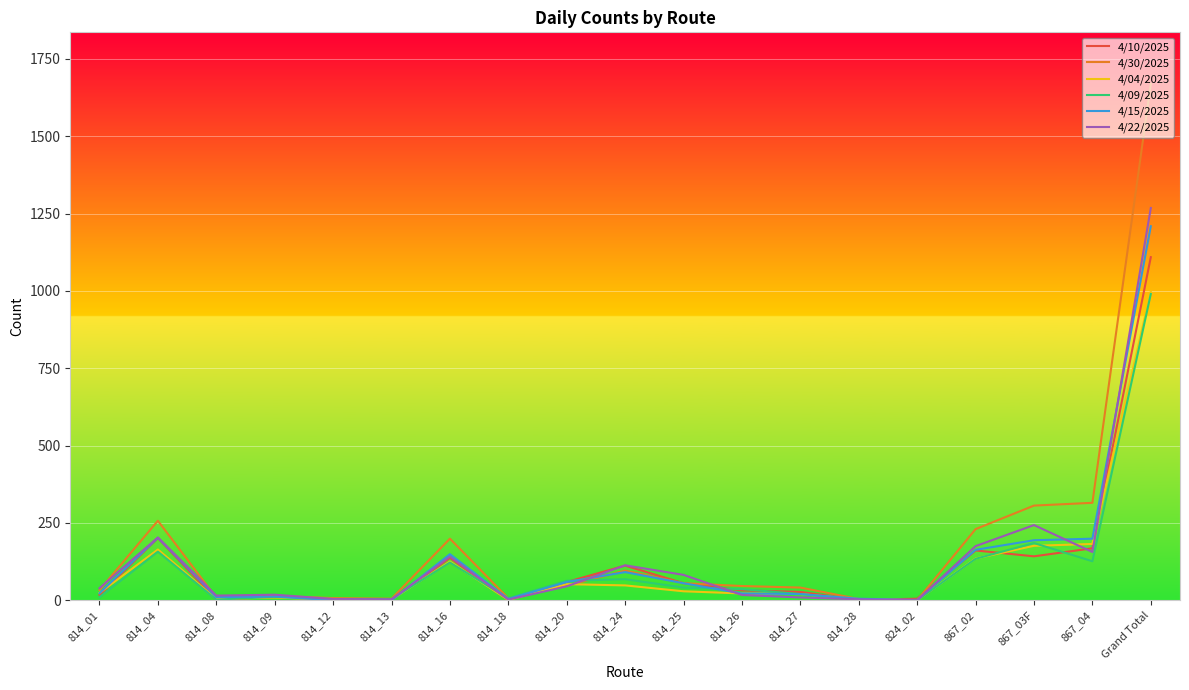

True or false: 4/22/2025 has more than 0 points higher than both neighbors.

True